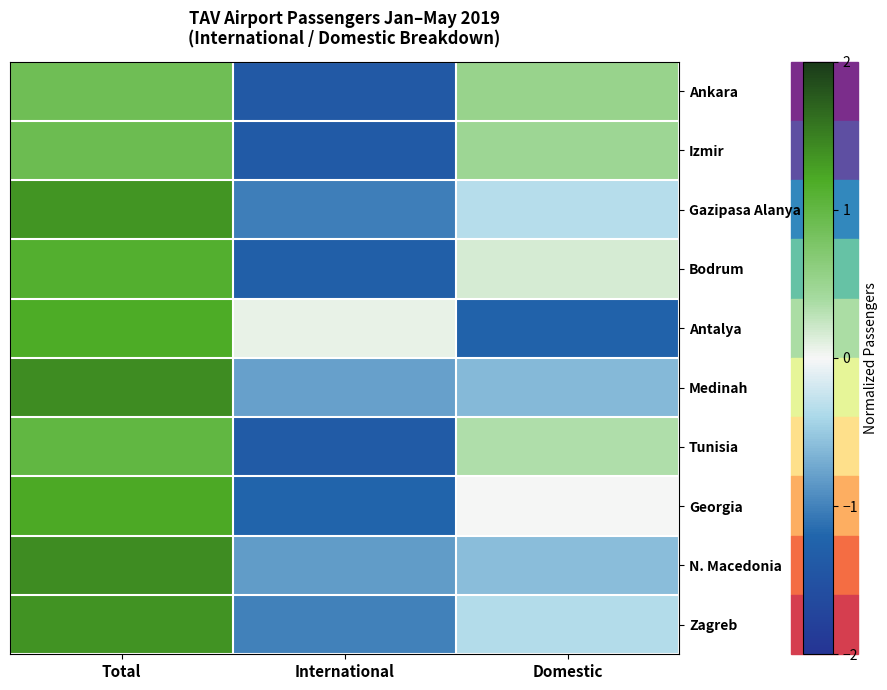

How many categories are shown in the chart?

3